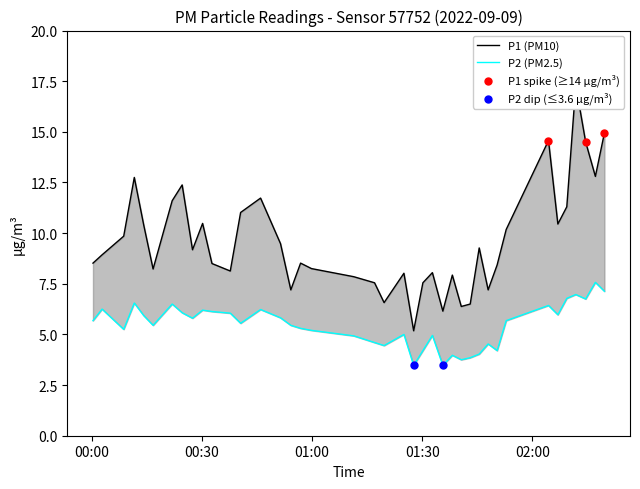

Is the value of P1 at 24 greater than the value of P2 at 01:30?

Yes